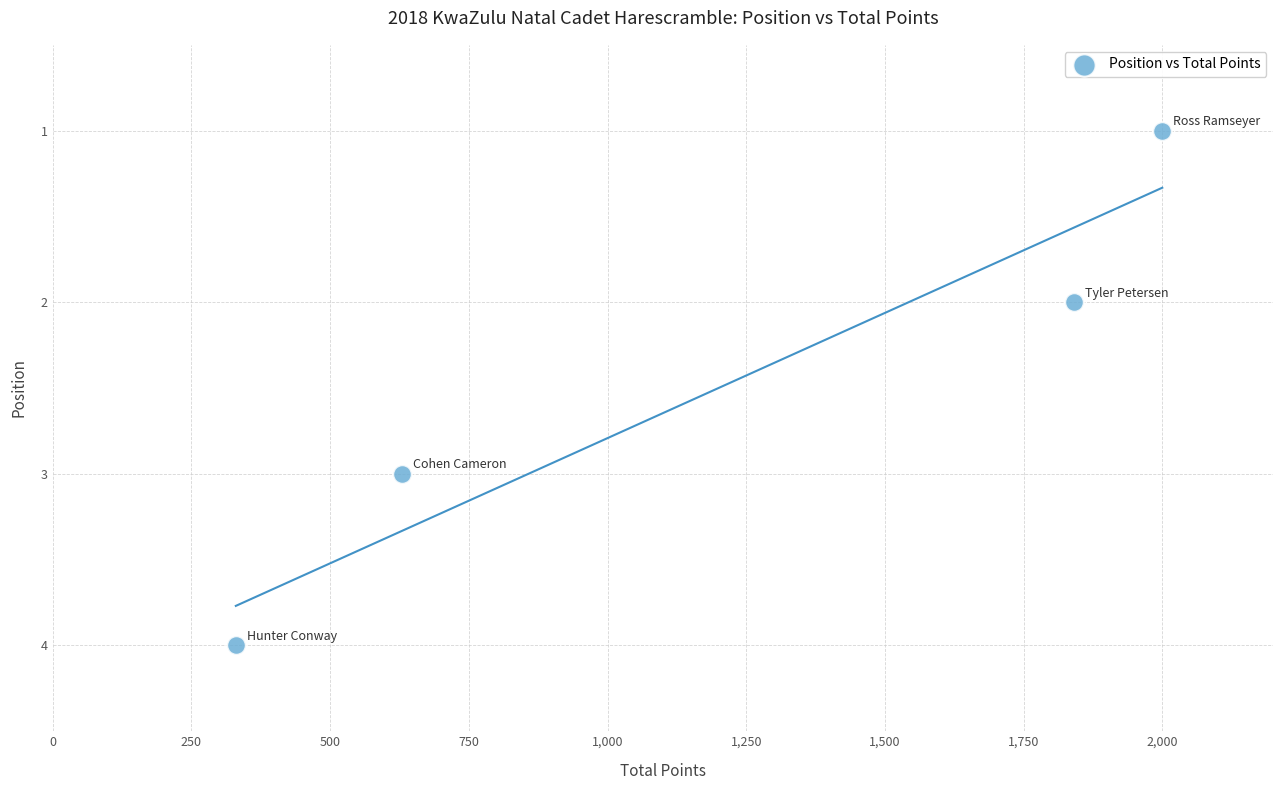

What is the range of X values (max minus min)?

1670